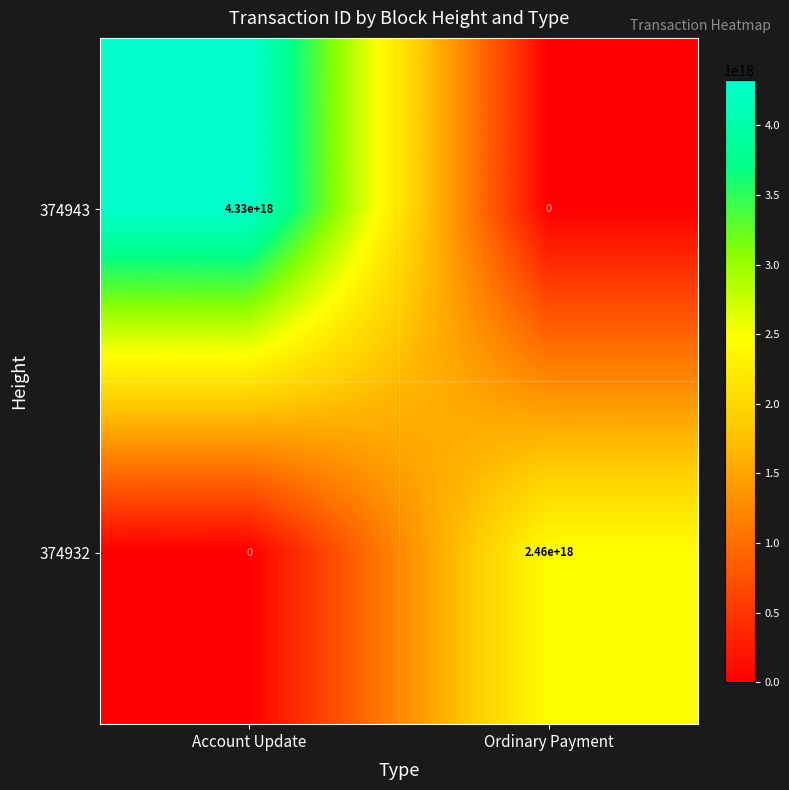

Rank the series at Account Update from highest to lowest value.

374943, 374932